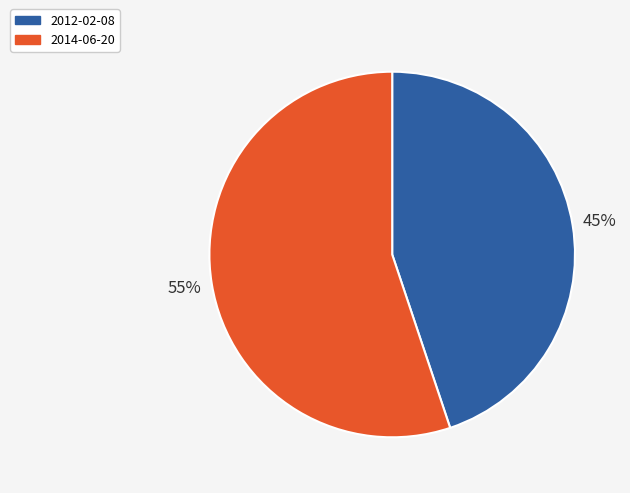

What percentage is the 2012-02-08 slice, to the nearest percent?

45%